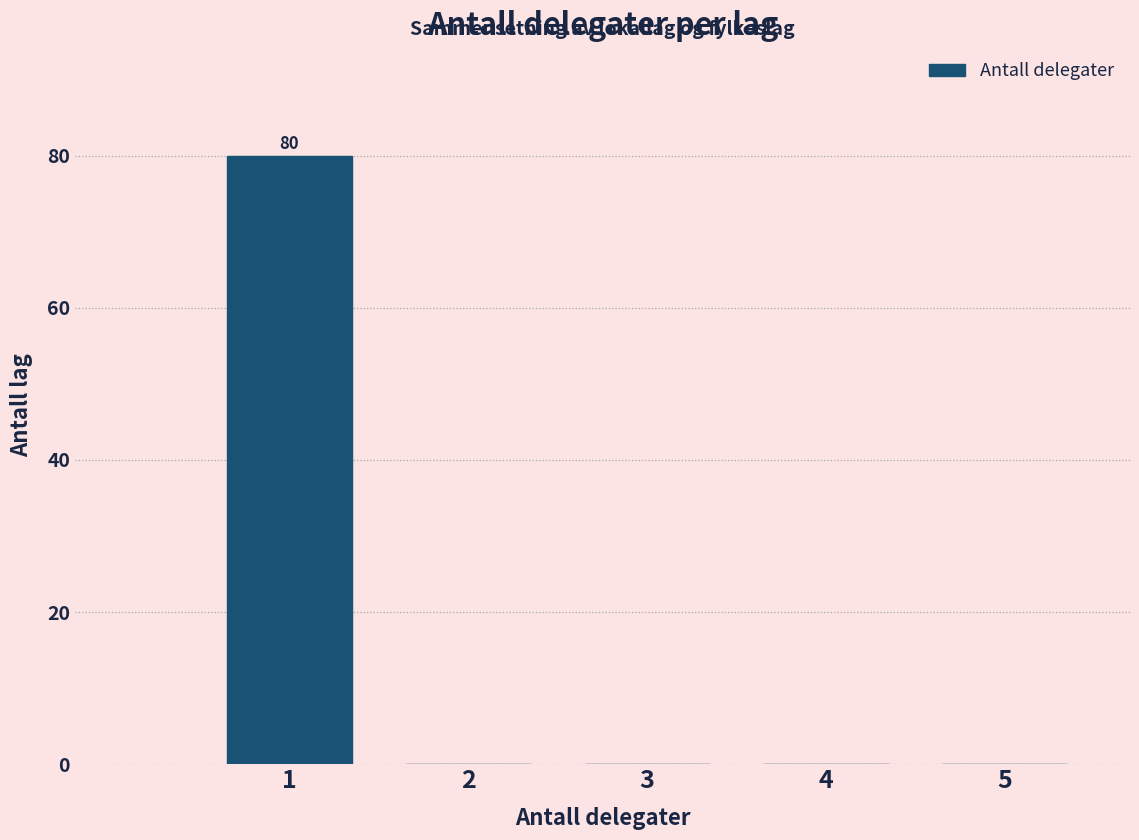

Over which range of the x-axis is the bar tallest?

0.5 to 1.5